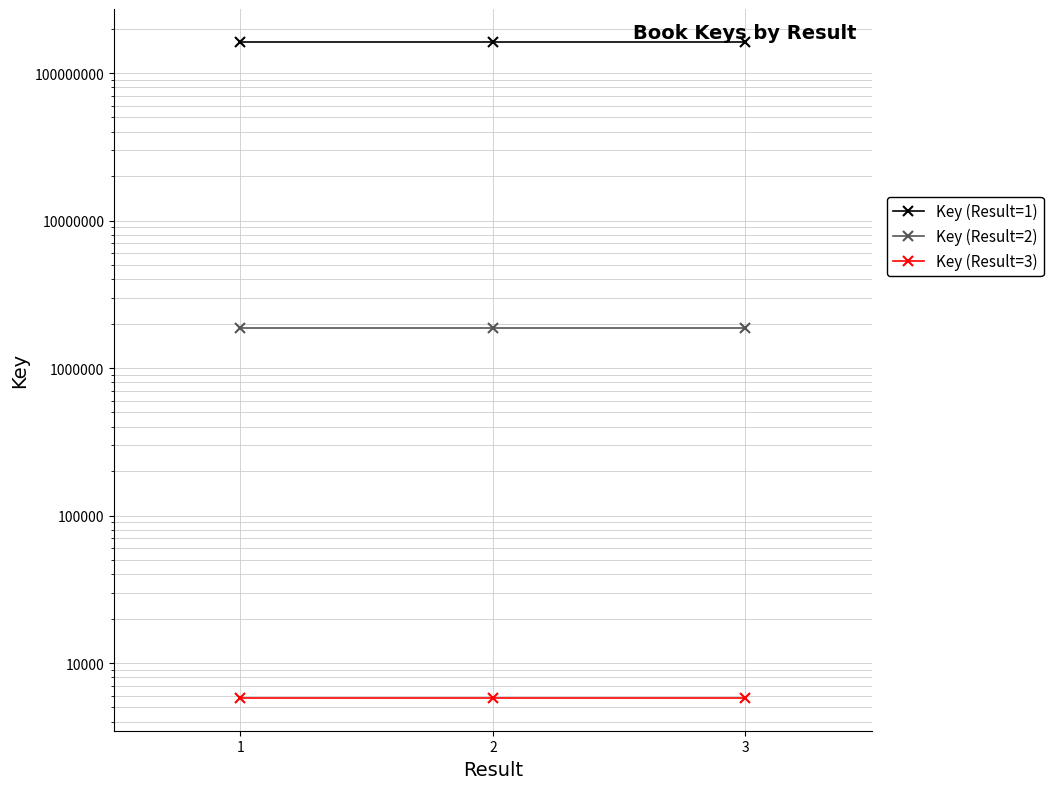

At 3, list the series in order from smallest to largest.

Key (Result=3), Key (Result=2), Key (Result=1)